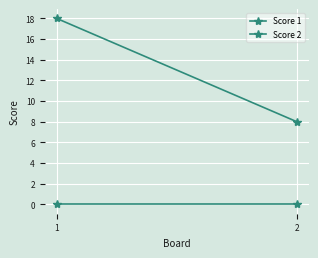

What is the greatest value displayed?

18